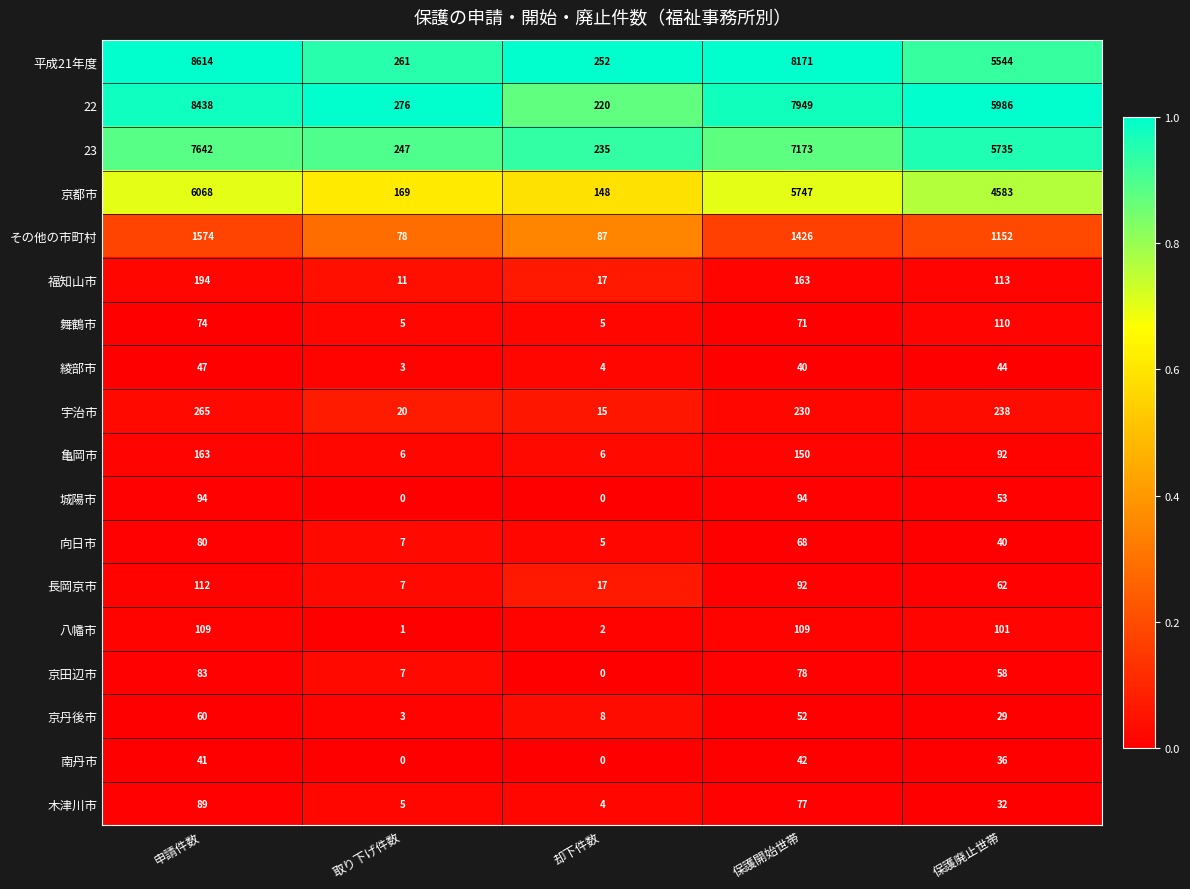

List the series in order of their peak value, lowest first.

南丹市, 綾部市, 京丹後市, 向日市, 京田辺市, 木津川市, 城陽市, 八幡市, 舞鶴市, 長岡京市, 亀岡市, 福知山市, 宇治市, その他の市町村, 京都市, 23, 22, 平成21年度